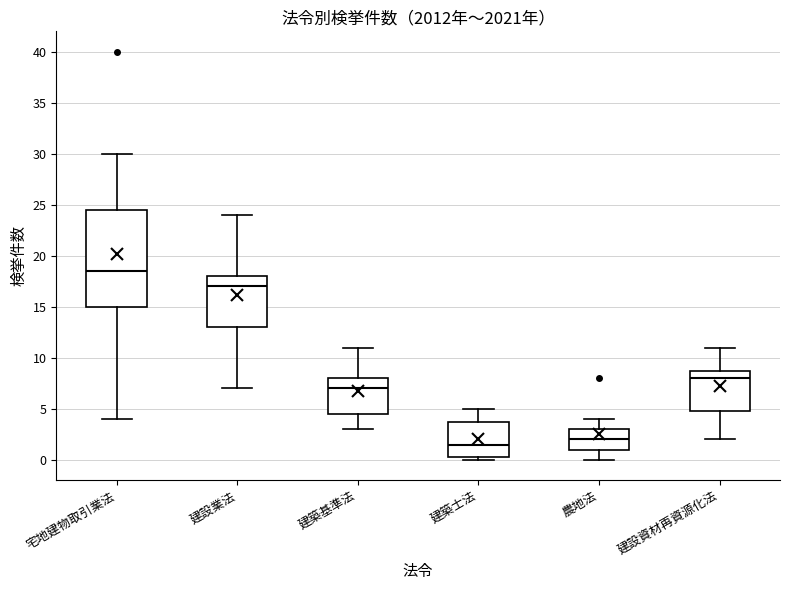

Which box's median line is the highest?

宅地建物取引業法